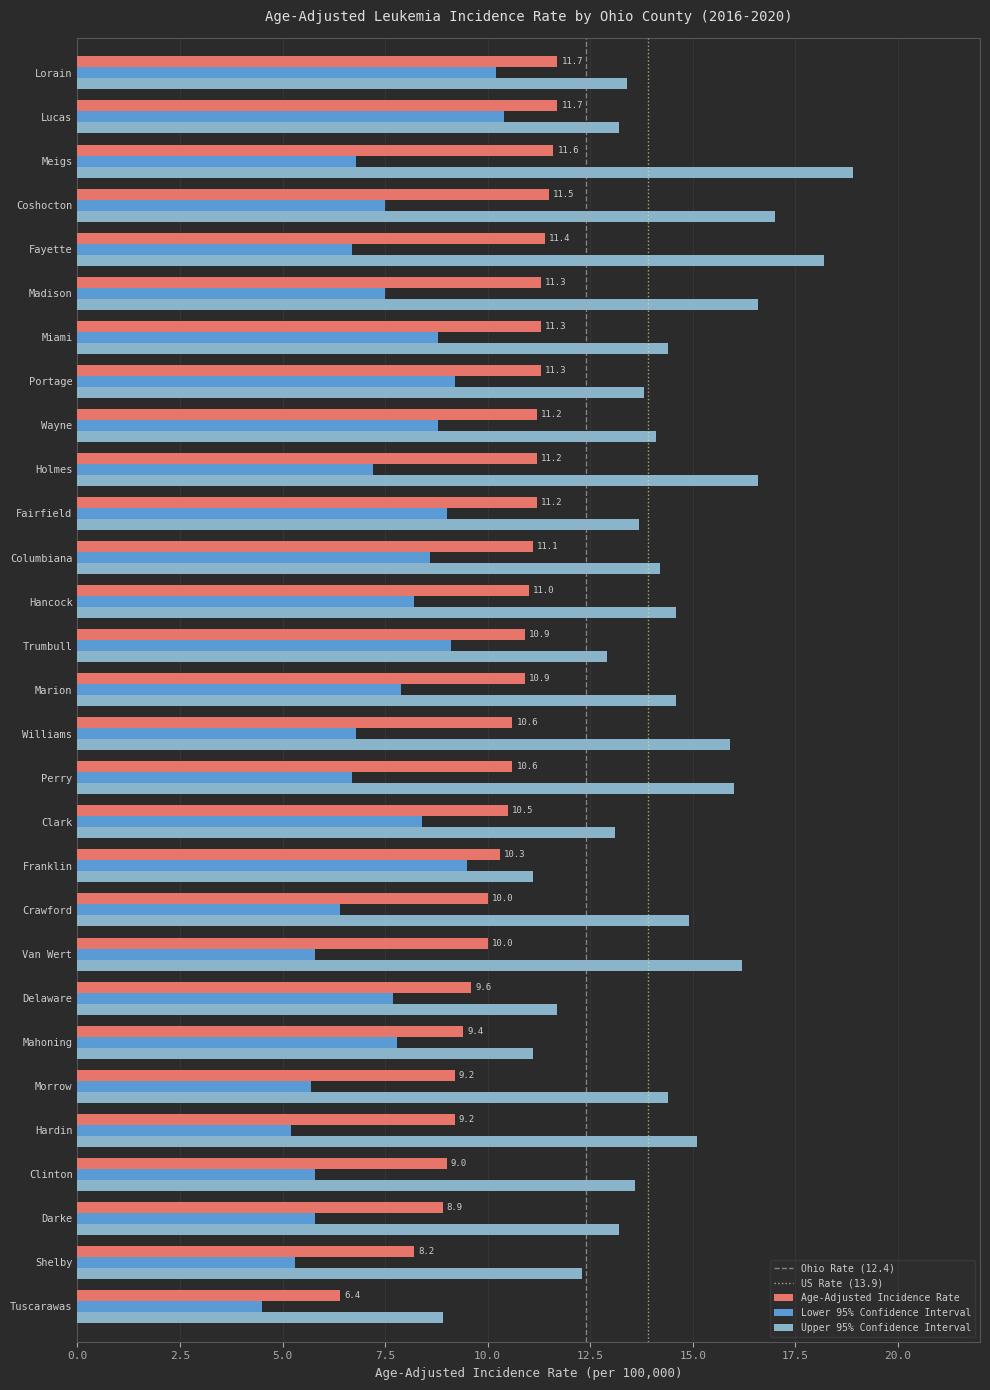

Which series has the largest range (max minus min)?

Upper 95% Confidence Interval